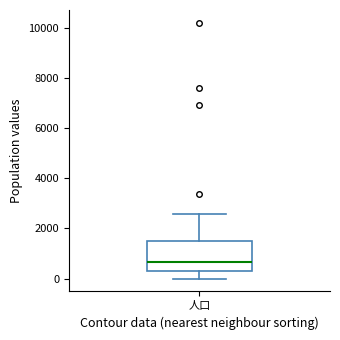

Where does the upper whisker of the box for 人口 end on the y-axis? The values are not printed on the chart, so give them approximately, as read against the axis.

2600